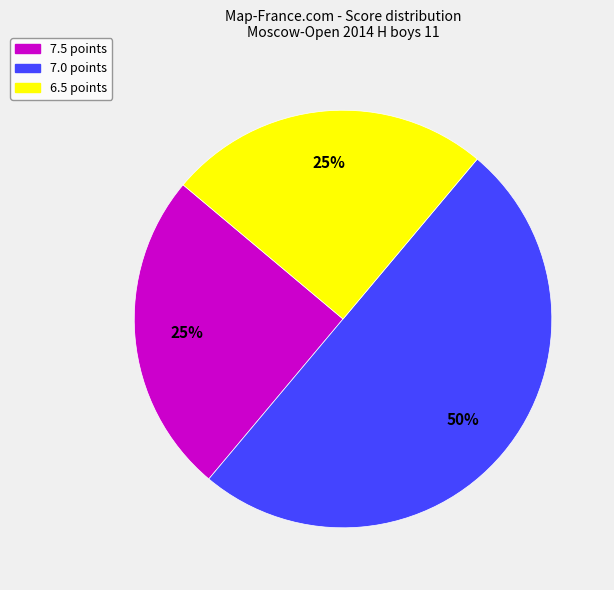

To the nearest percent, what is the difference between the largest and smallest slice percentages?

25%